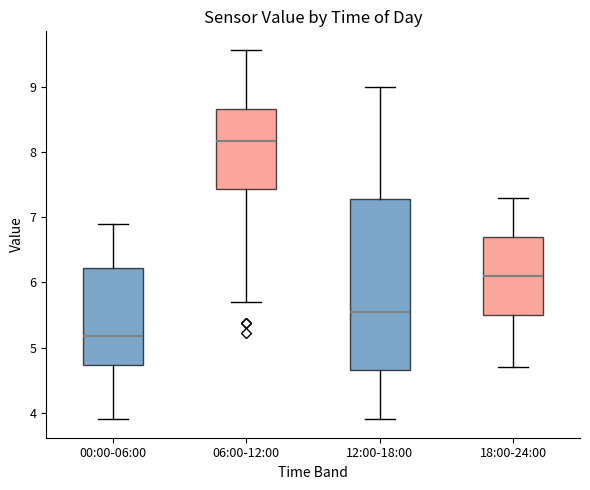

Comparing the boxes themselves (not the whiskers), which one is the tallest?

12:00-18:00